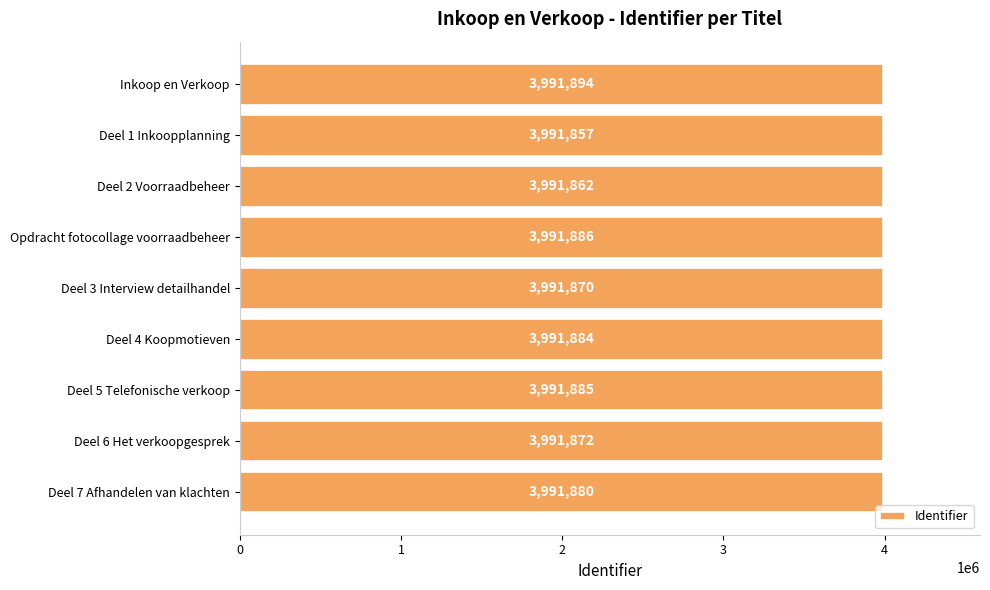

How many categories are shown in the chart?

9